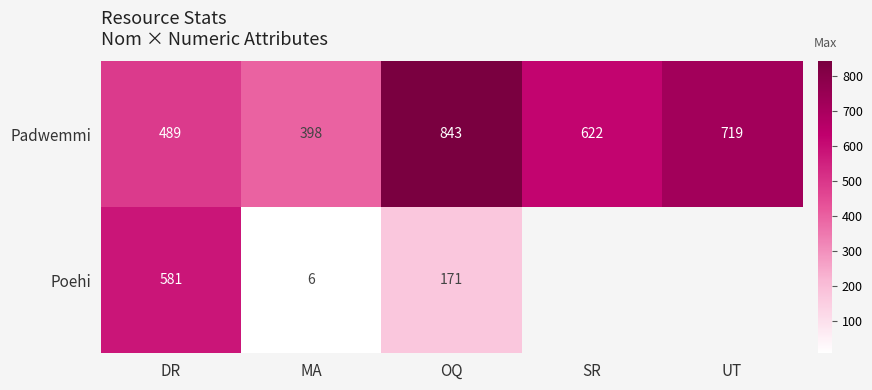

At which category is the sum across all series the highest?

DR